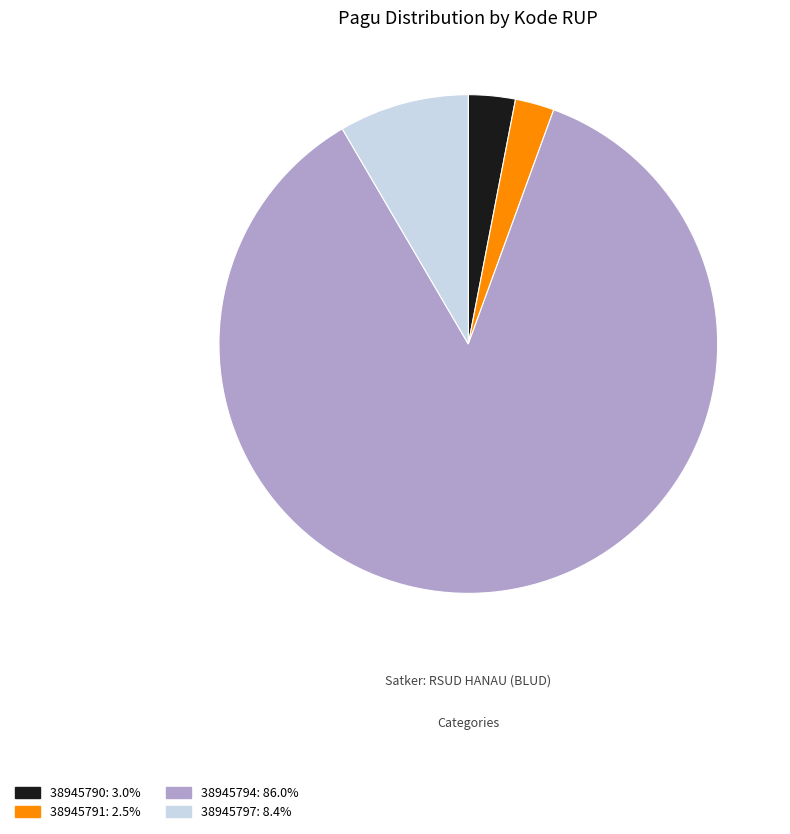

What is the ratio of the value at 38945794 to the value at 38945791?

34.0